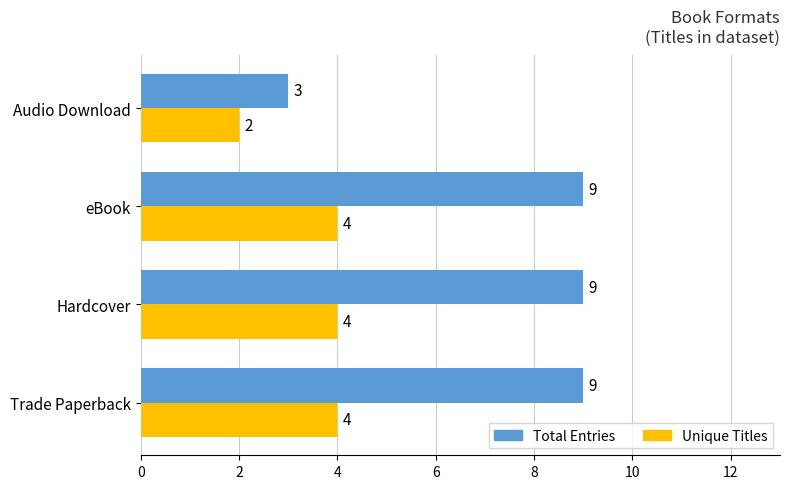

What is the total value across all series at eBook?

13